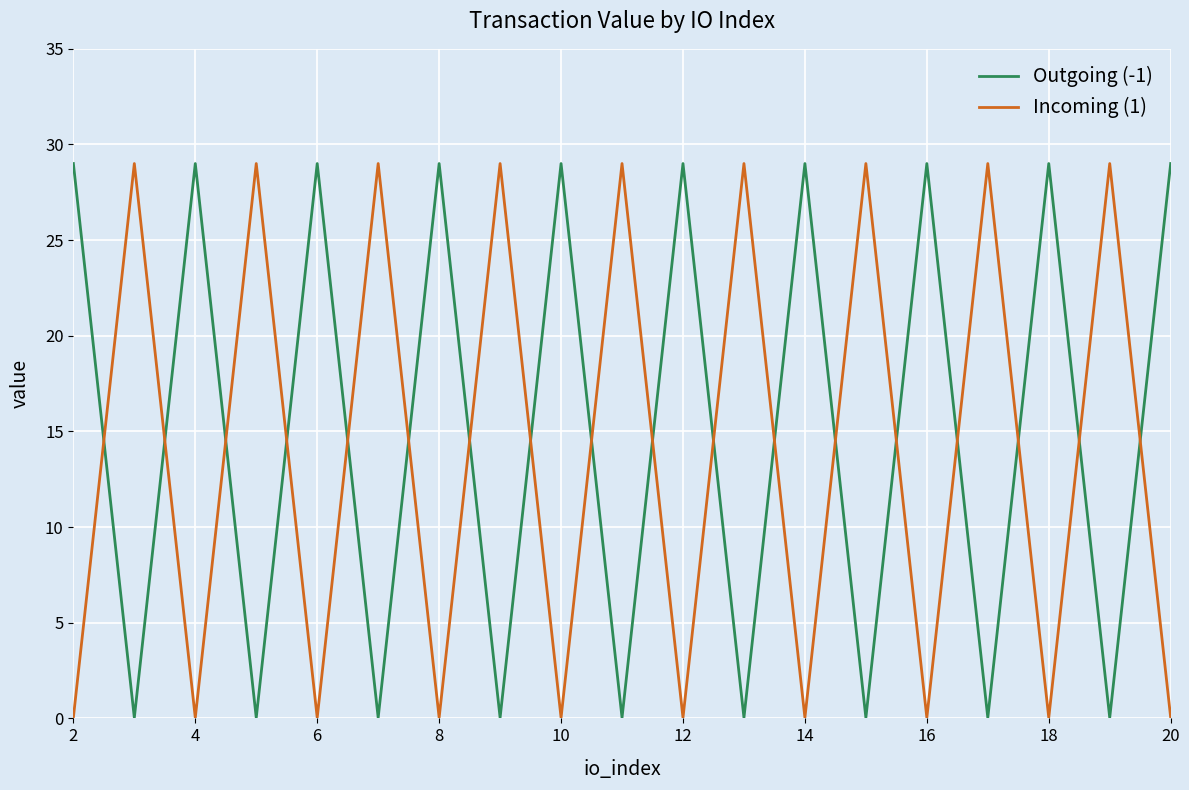

How many lines are shown in the chart?

2